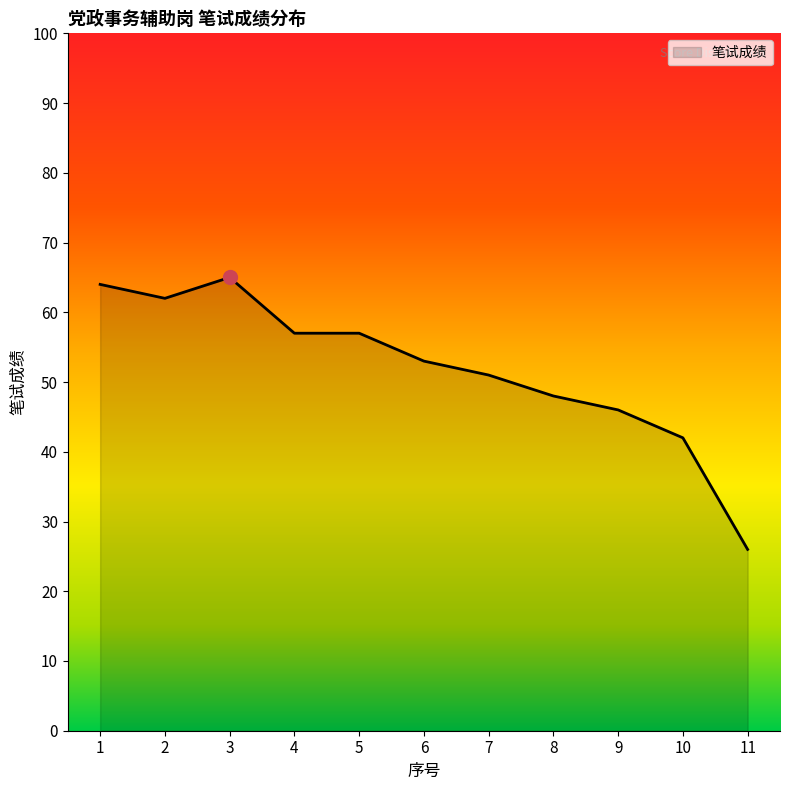

Which category has the lowest value across all series?

11